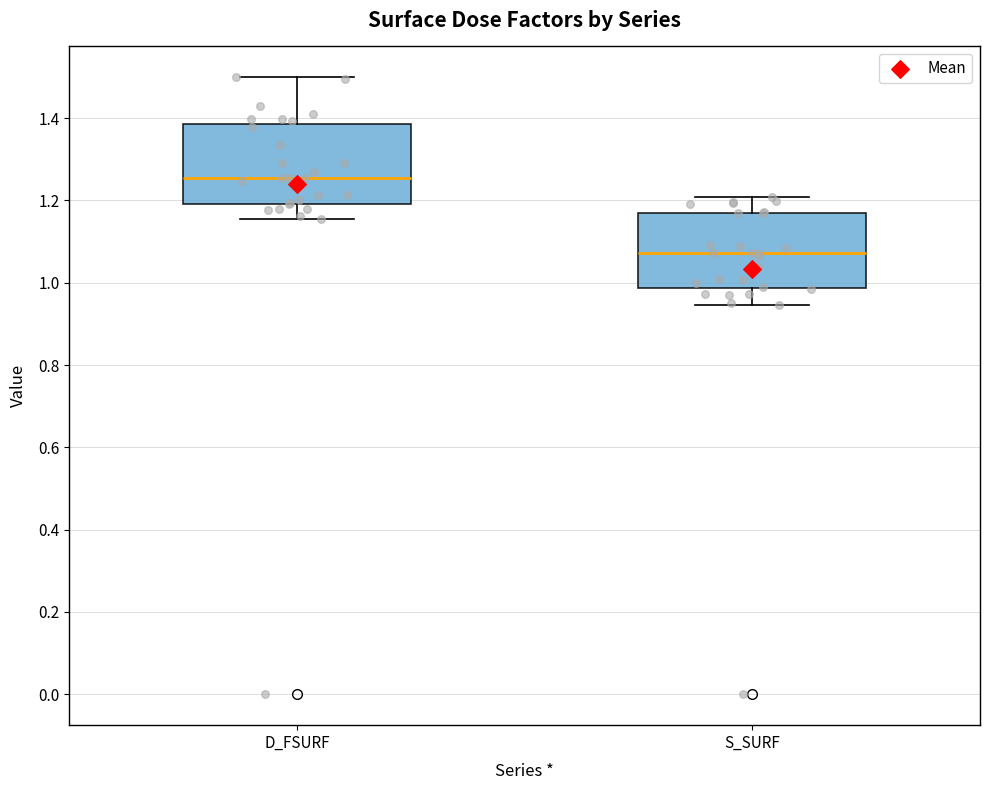

Reading left to right, transcribe this box plot: for each box, give where its median line is, the range the box spans, and where its two whiskers end, as read against the y-axis. The values are not printed on the chart, so give them approximately, as read against the axis.

D_FSURF: median 1.26, box 1.20 to 1.38, whiskers 1.16 to 1.50
S_SURF: median 1.08, box 0.98 to 1.18, whiskers 0.94 to 1.20